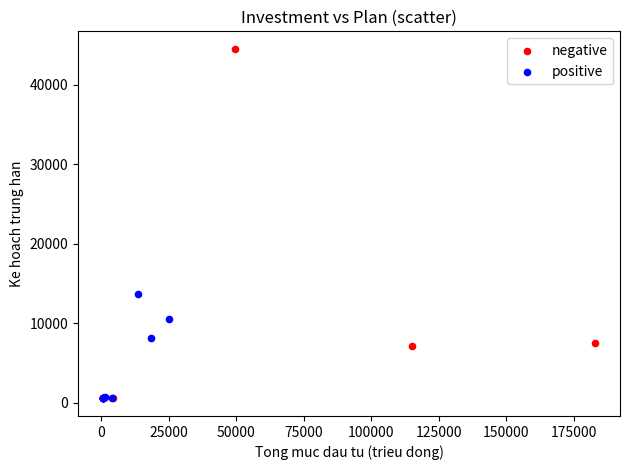

Which series has the largest Y range (max minus min)?

negative